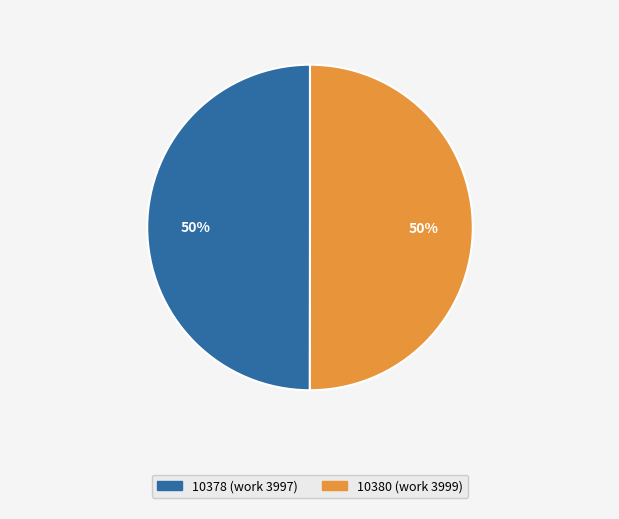

To the nearest percent, what portion does 10380 represent?

50%